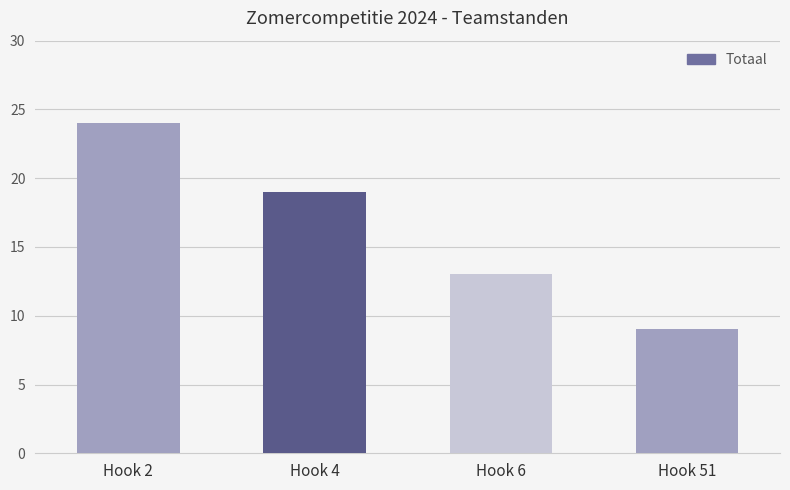

What is the maximum value shown in the chart?

24